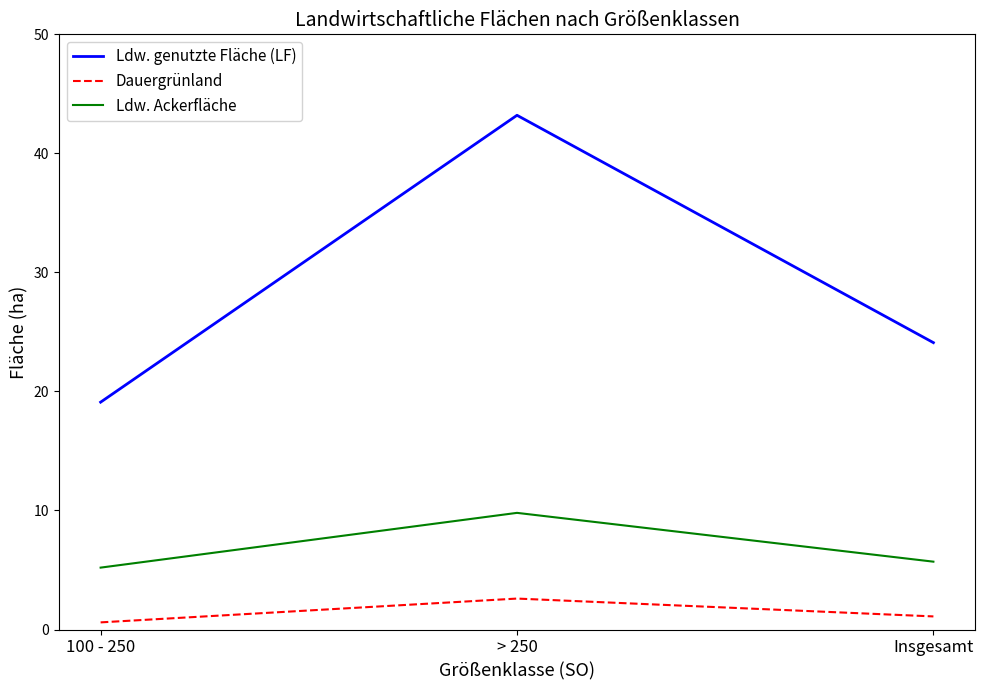

Does the chart have visible grid lines?

No